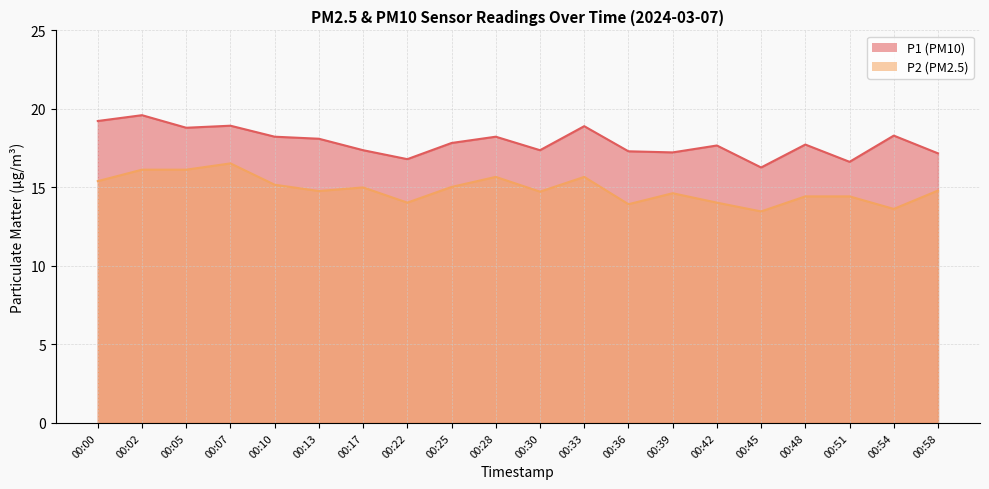

What is the spread (max minus min) of values at 00:17?

2.4